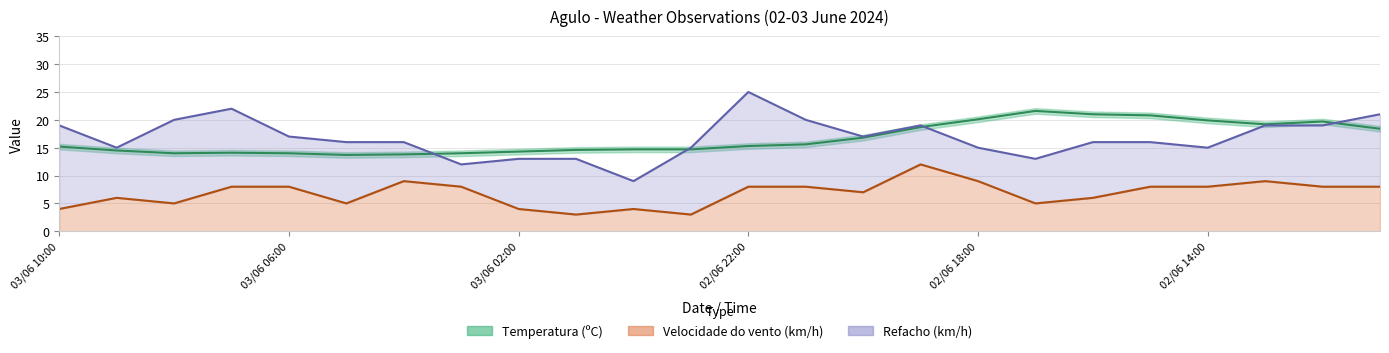

At which category is the sum across all series the highest?

02/06 19:00